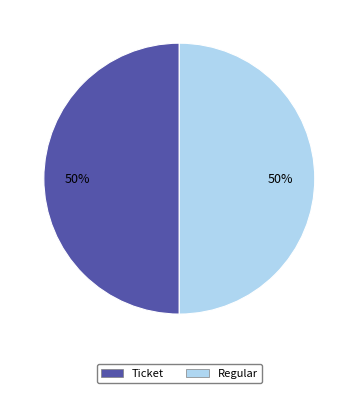

To the nearest percent, what is the difference between the largest and smallest slice percentages?

0%